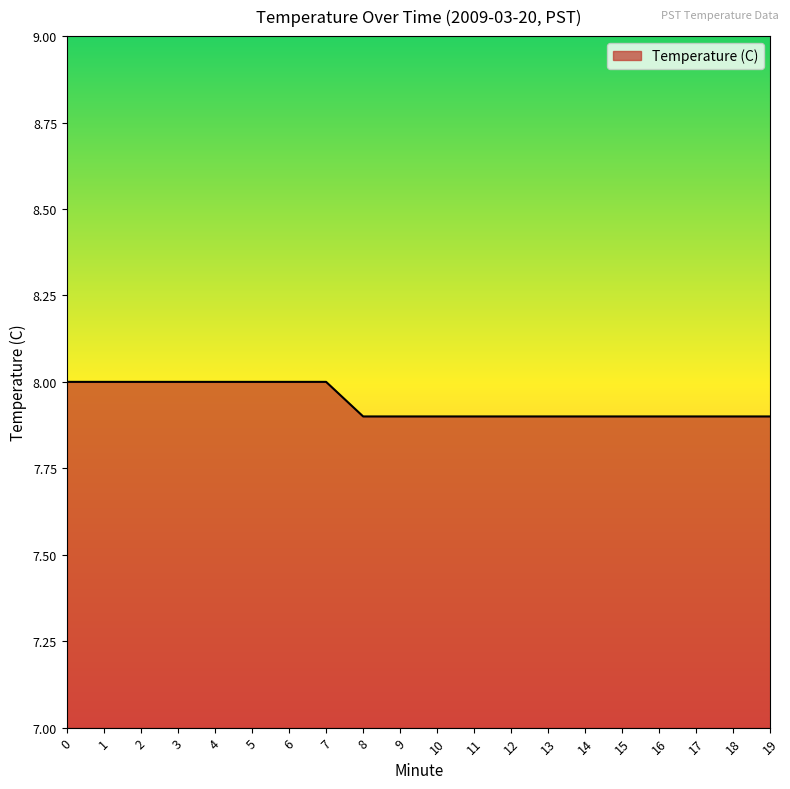

Read the value at 11.

7.9